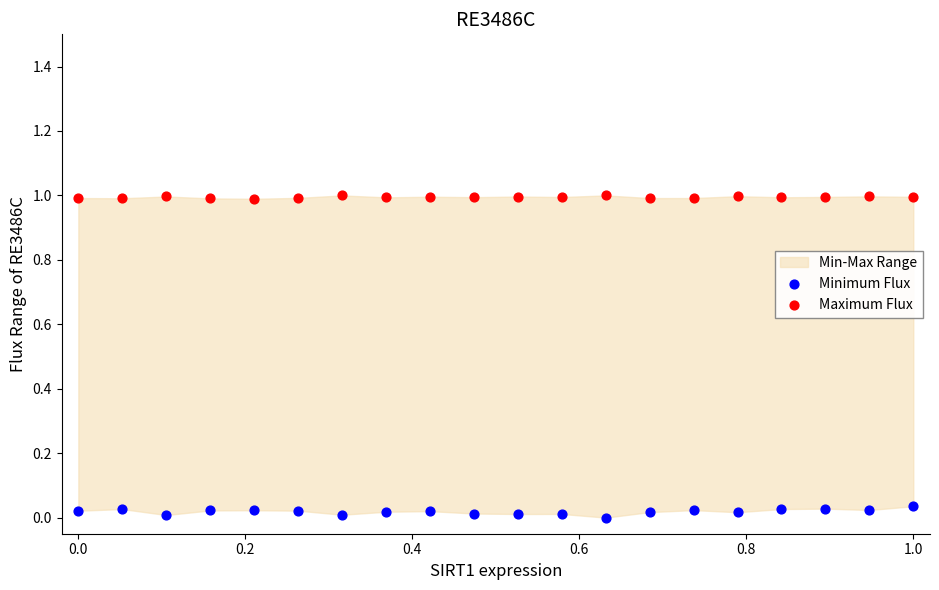

Which series contains the lowest Y value?

Minimum Flux